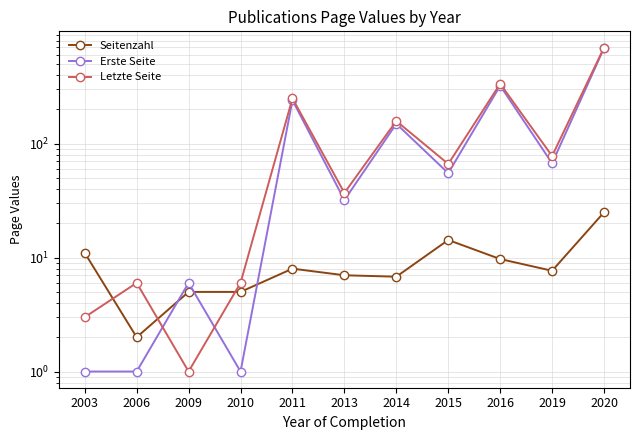

Which label corresponds to the largest value in the chart?

2020